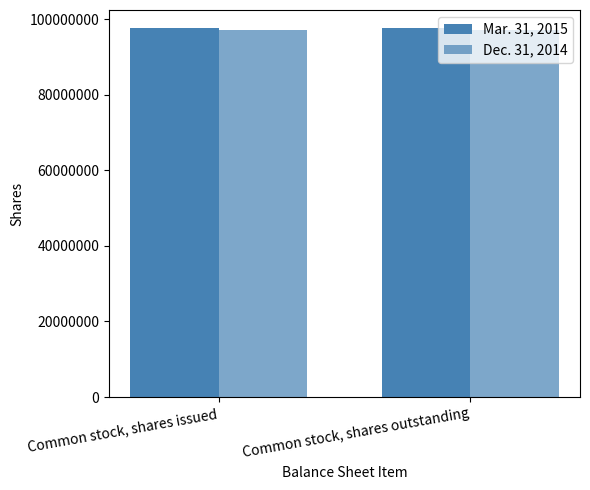

Is the value of Dec. 31, 2014 at Common stock, shares issued greater than the value of Mar. 31, 2015 at Common stock, shares issued?

No